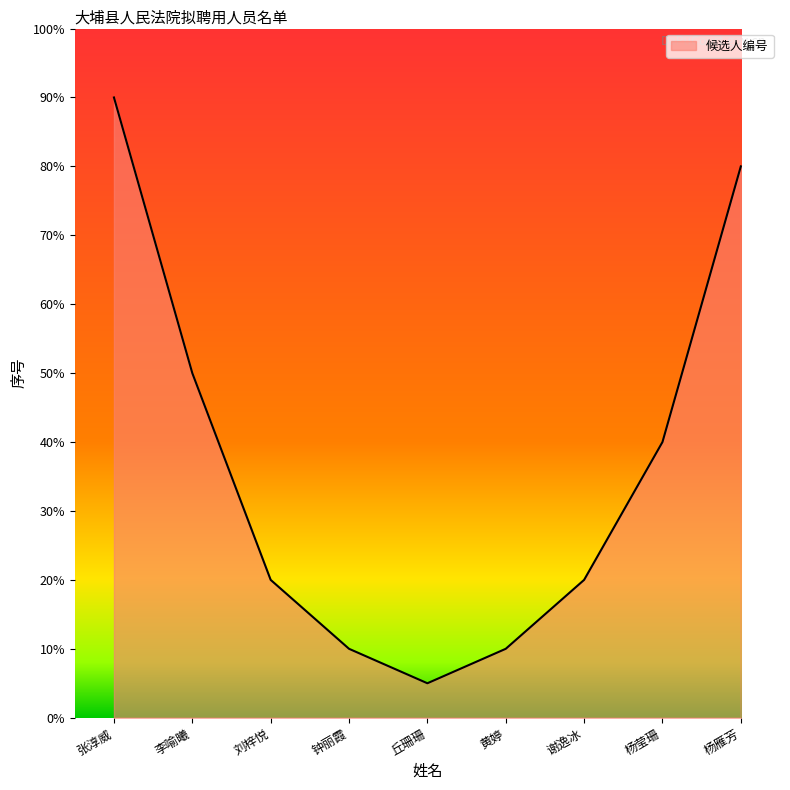

Which has a higher value, 杨雁芳 or 黄婷?

杨雁芳